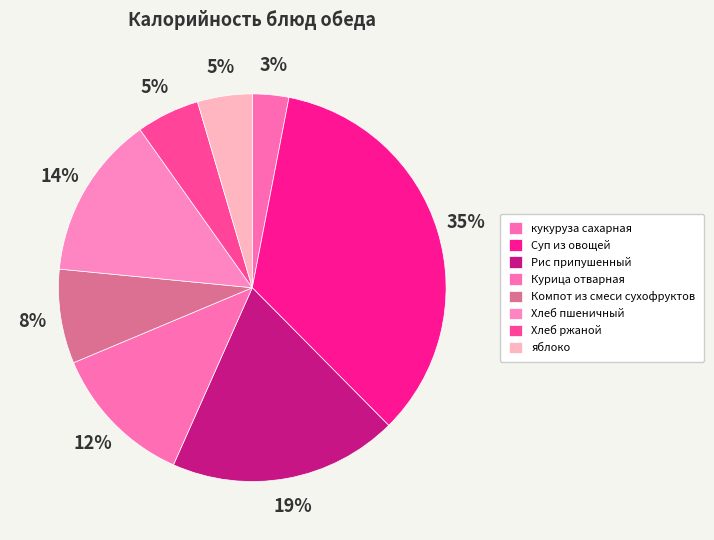

To the nearest percent, what is the difference between the кукуруза сахарная and Курица отварная slice percentages?

9%